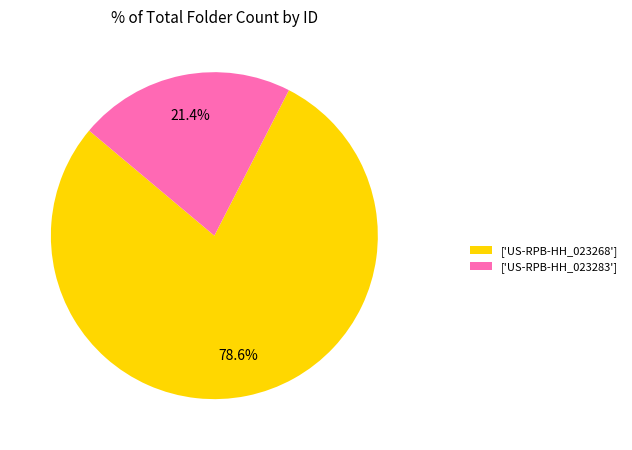

Which slice represents more than half of the pie?

['US-RPB-HH_023268']